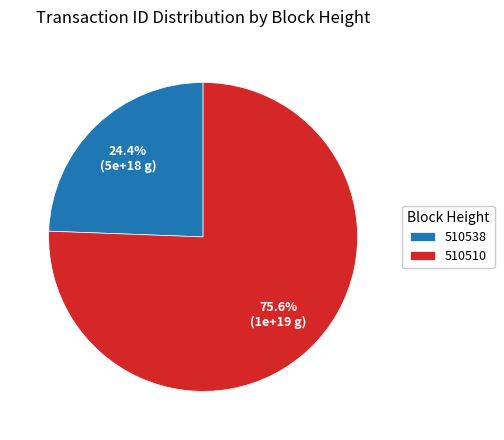

How many segments does this pie chart have?

2